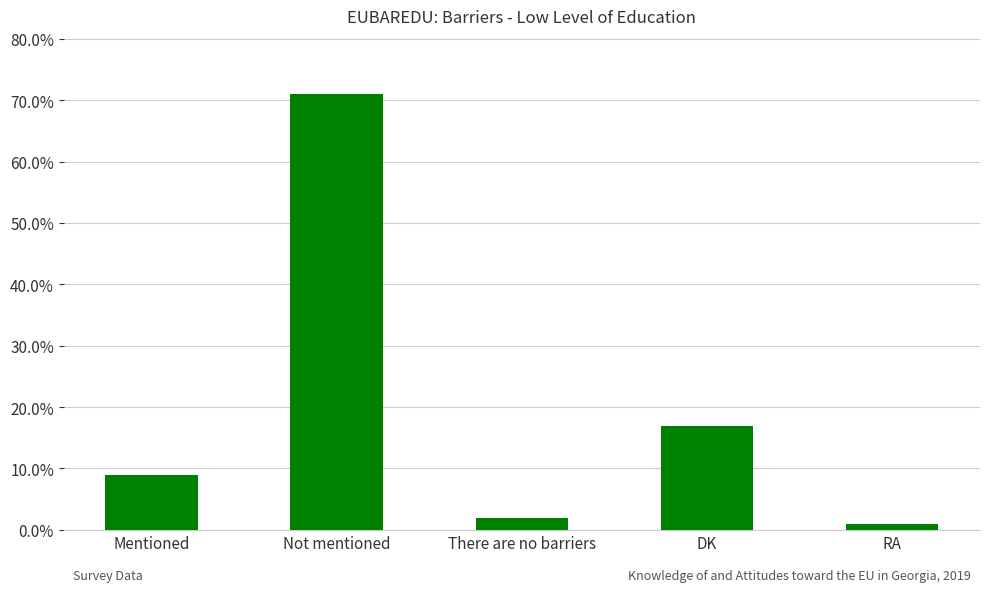

List the labels in order of value, largest first.

Not mentioned, DK, Mentioned, There are no barriers, RA